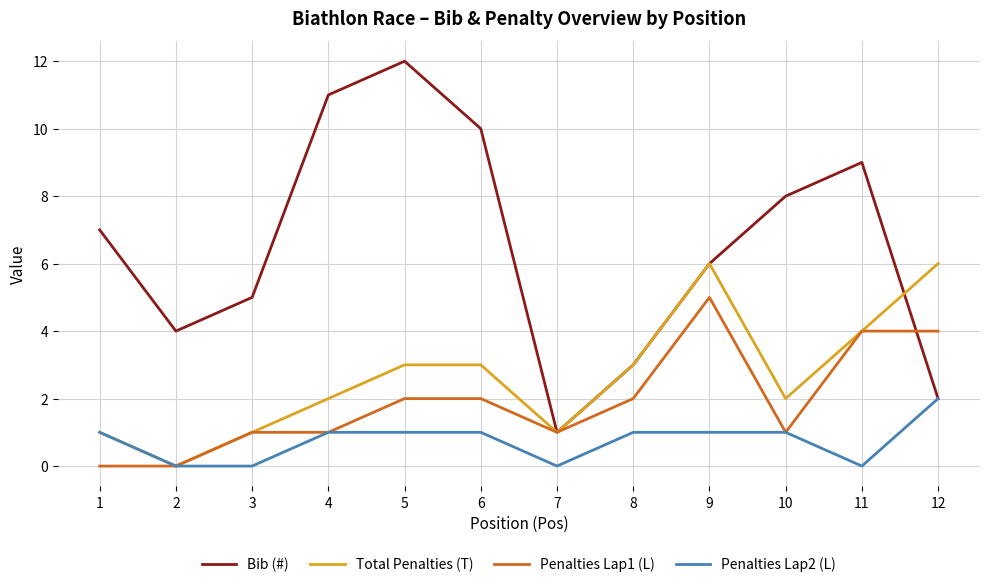

In Total Penalties (T), how many points are lower than both neighbors (excluding endpoints)?

3